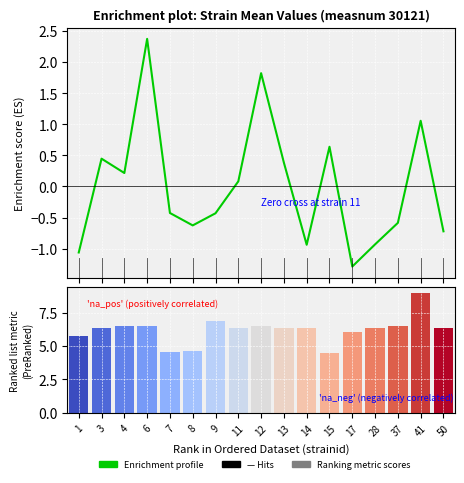

Between 6 and 11, which series saw the biggest shift?

Enrichment profile